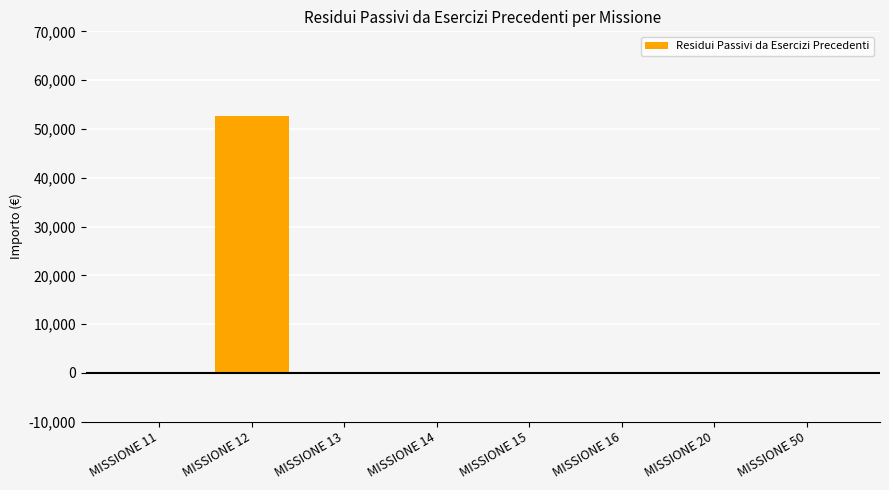

What is the sum of all values?

52617.2